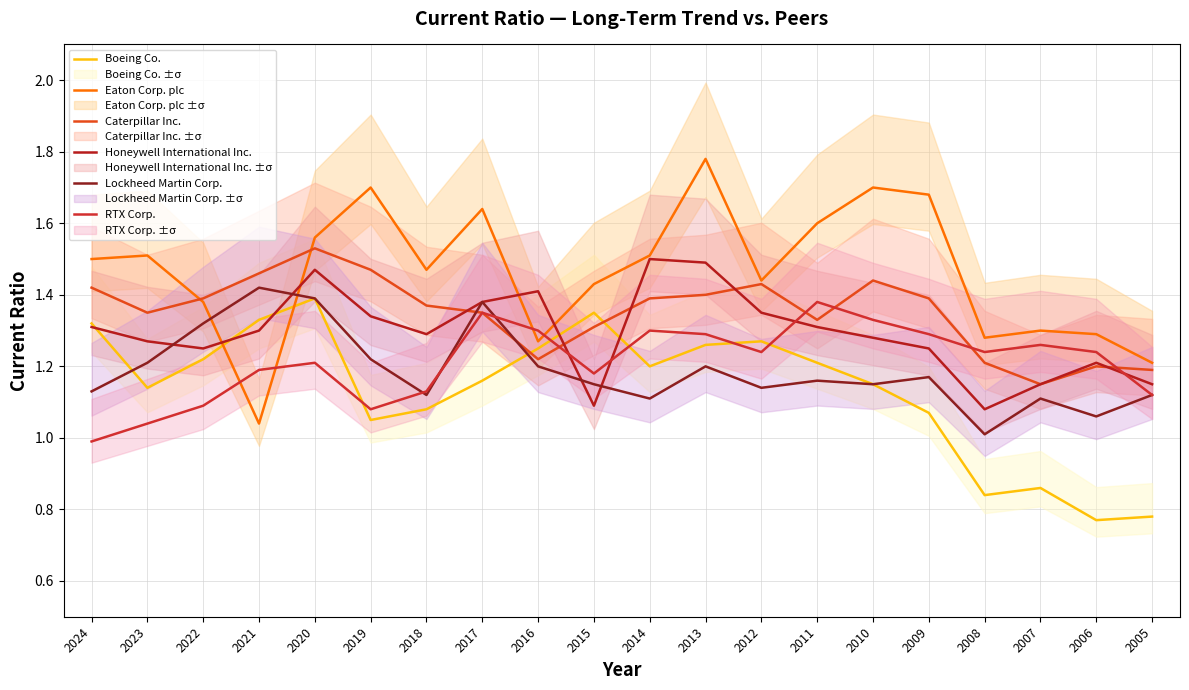

Which series ends up on top after the final intersection of Boeing Co. and Honeywell International Inc.?

Honeywell International Inc.